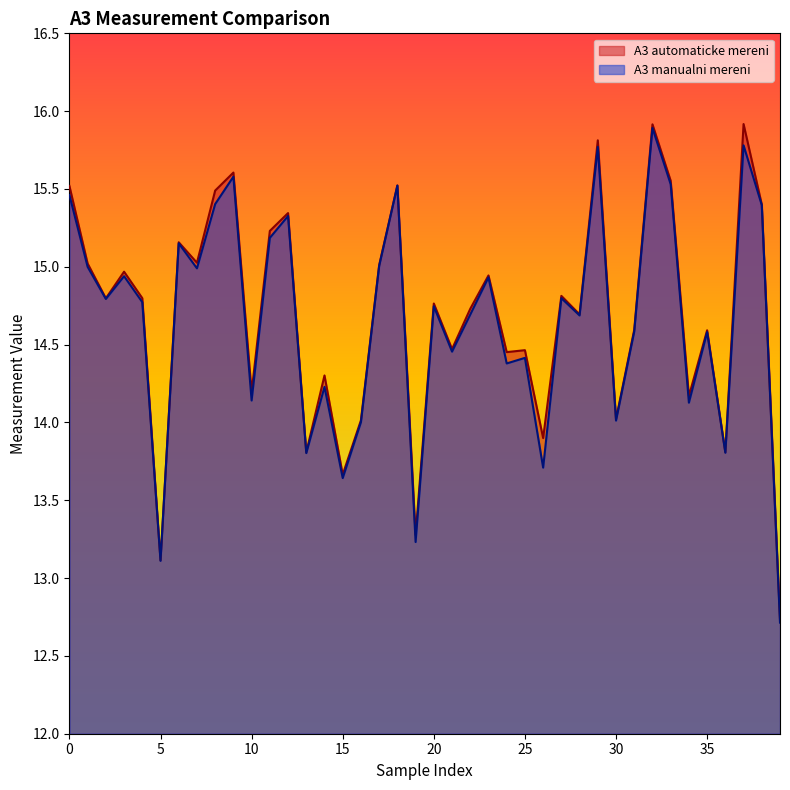

What is the difference between the second highest and minimum values in the A3 manualni mereni series?

3.1